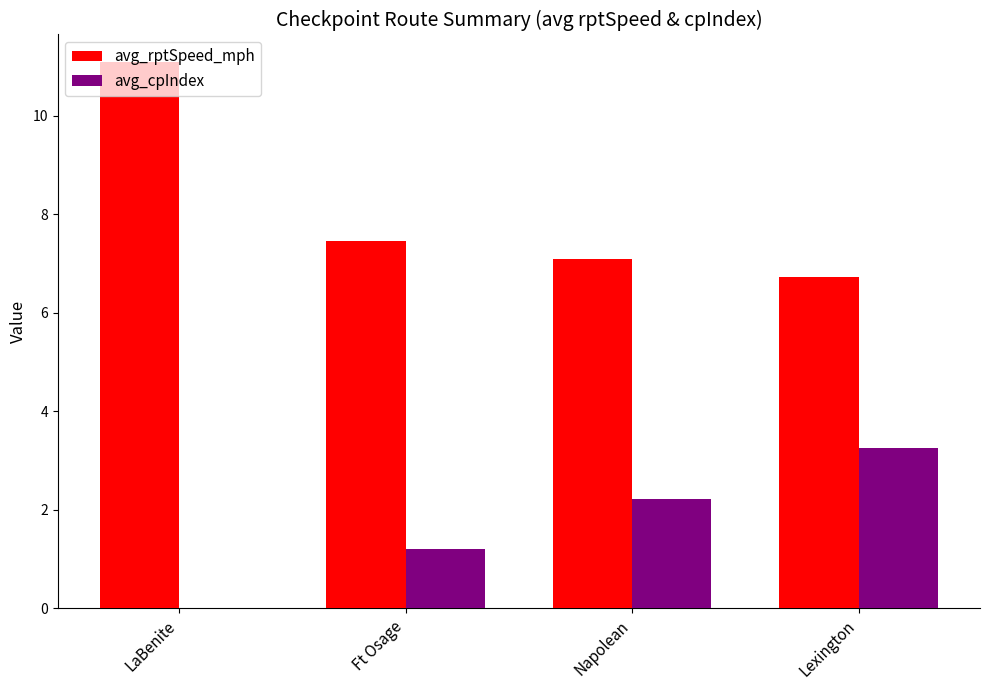

Are the bars horizontal?

No